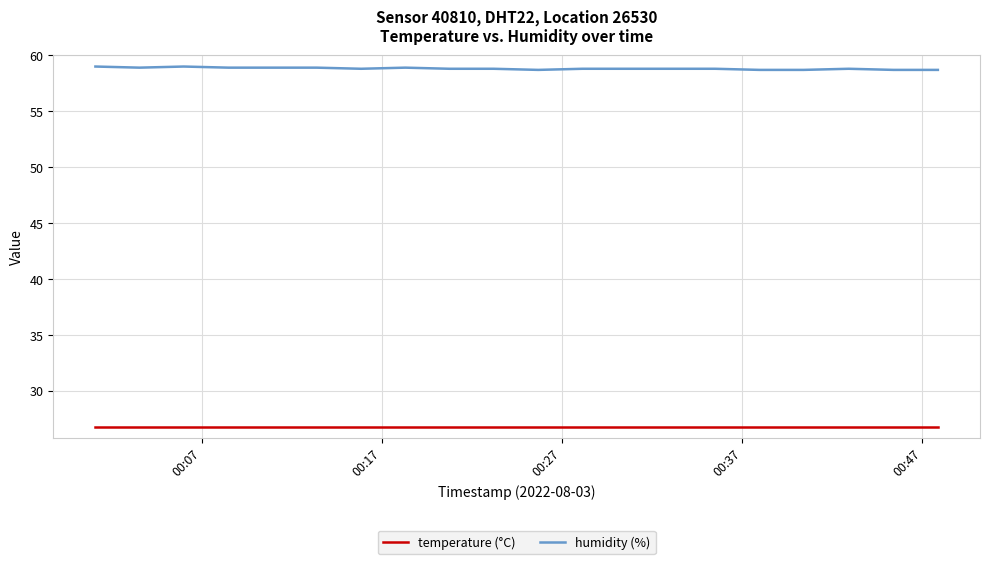

True or false: humidity (%) and temperature (°C) intersect in this chart.

False